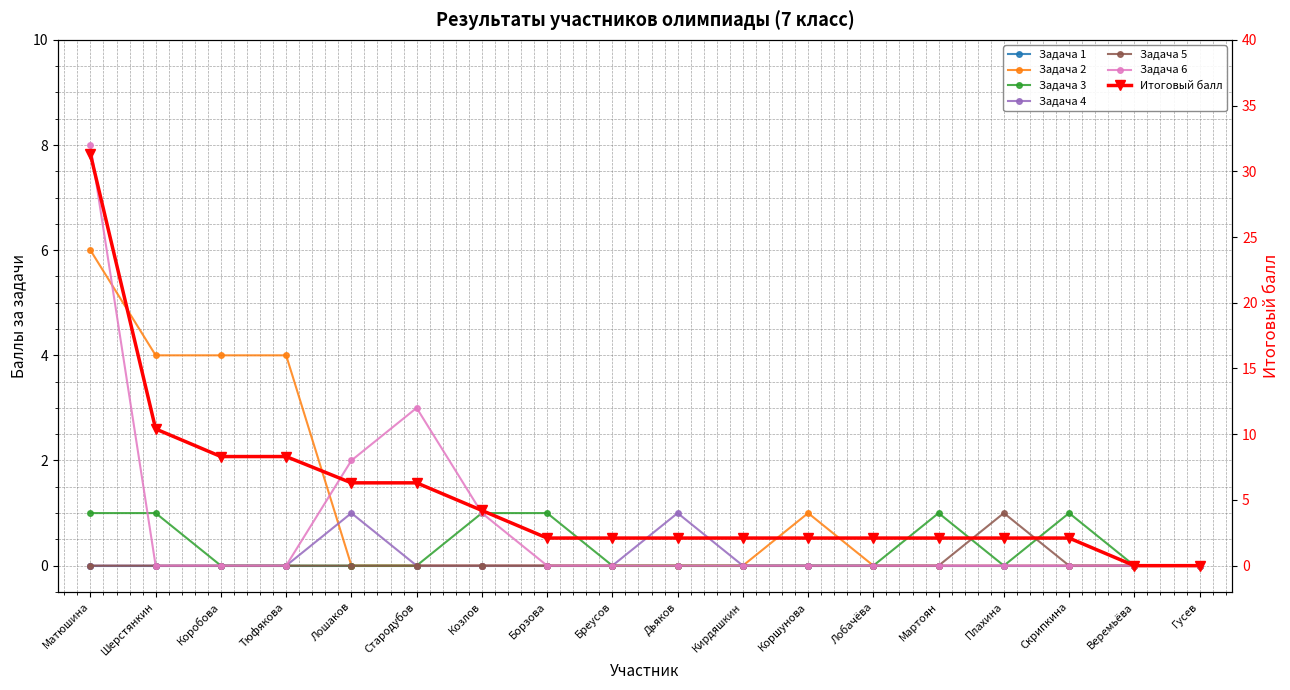

What is the maximum value for Задача 2?

6